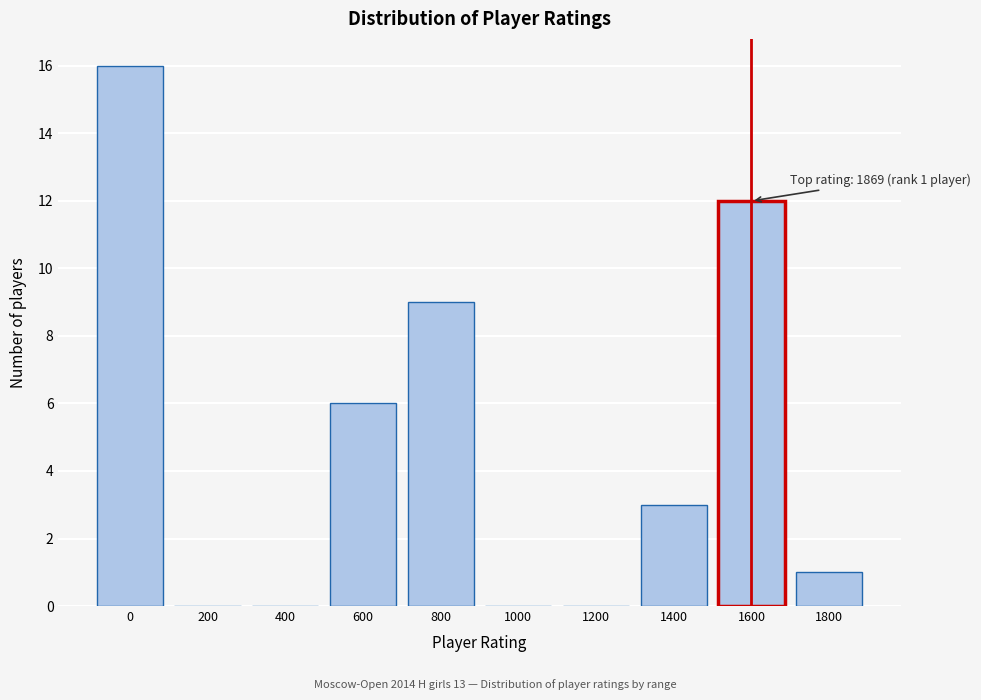

Reading left to right, what are all the values shown in this chart?

0=16	200=0	400=0	600=6	800=9	1000=0	1200=0	1400=3	1600=12	1800=1